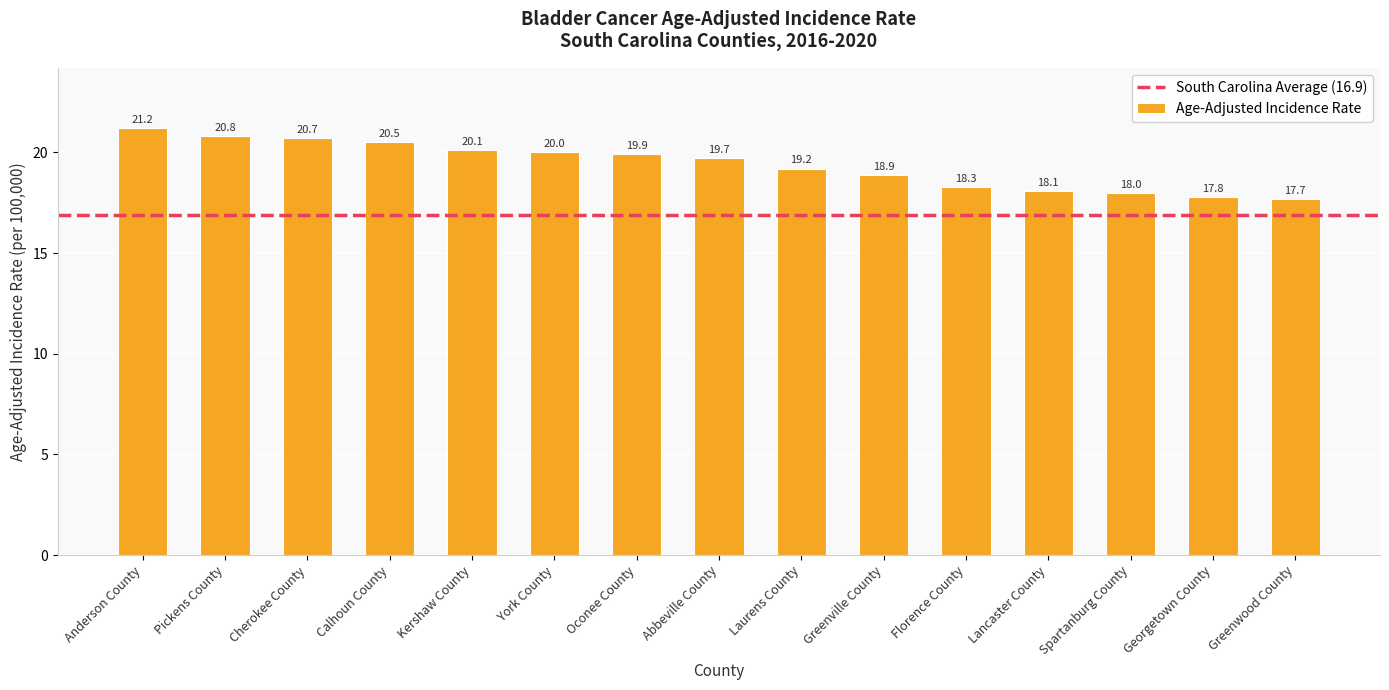

Reading left to right, extract all data points from this chart.

Anderson County=21.2	Pickens County=20.8	Cherokee County=20.7	Calhoun County=20.5	Kershaw County=20.1	York County=20.0	Oconee County=19.9	Abbeville County=19.7	Laurens County=19.2	Greenville County=18.9	Florence County=18.3	Lancaster County=18.1	Spartanburg County=18.0	Georgetown County=17.8	Greenwood County=17.7